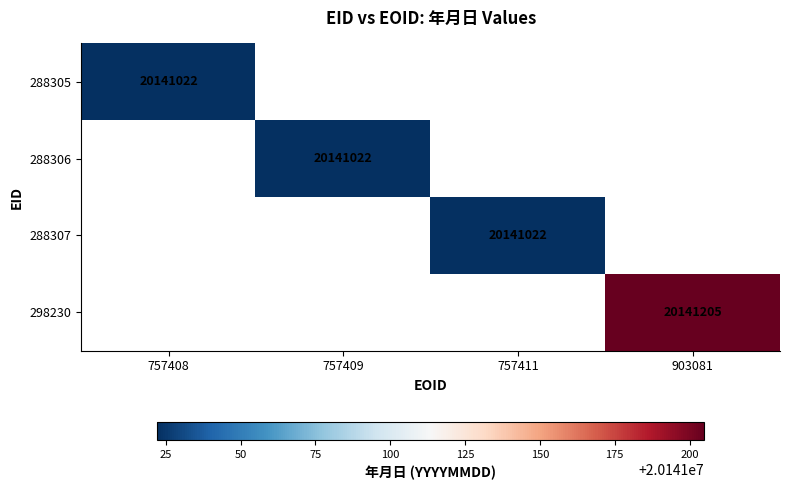

Is it true that 288306 equals 20141022 at 757409?

True